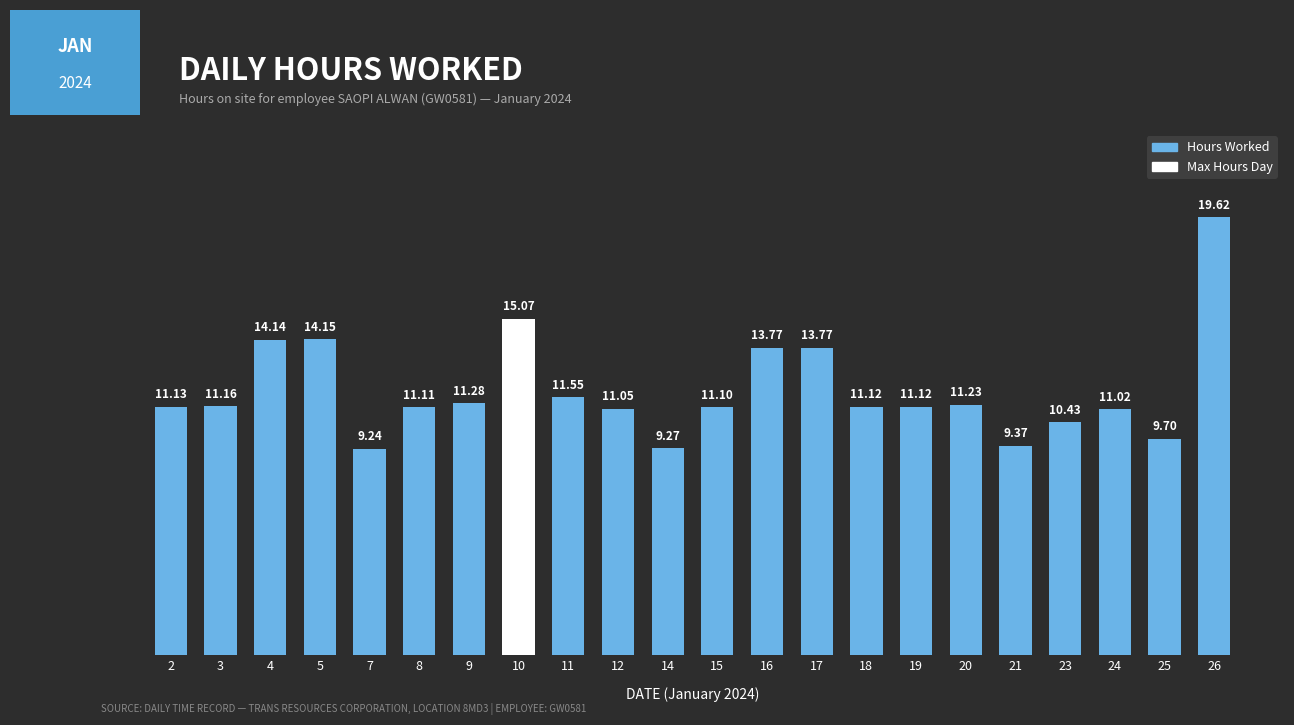

What is the change in value from 5 to 21?

-4.8